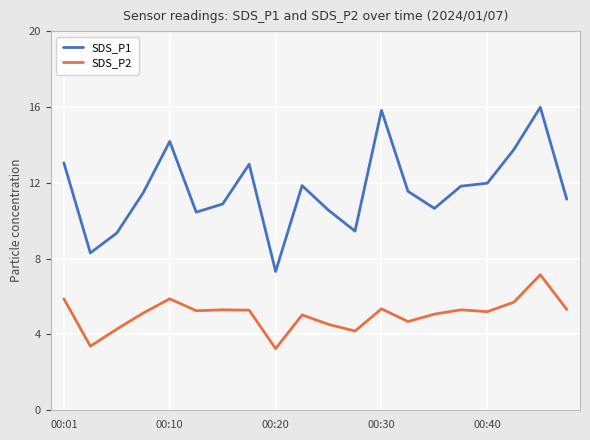

What is the highest value of the SDS_P2 series?

7.2